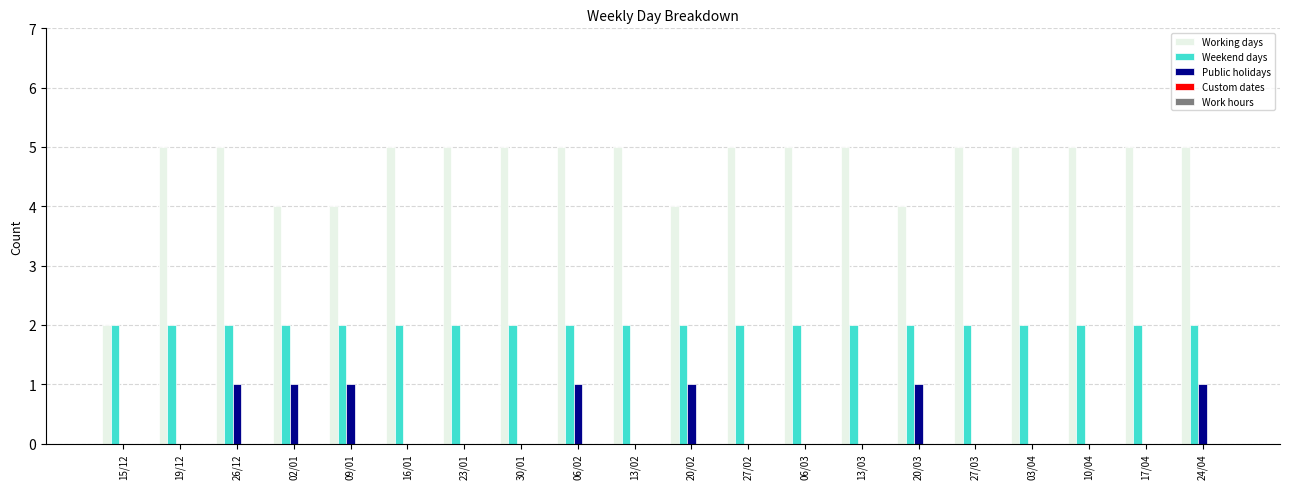

The value of Weekend days at 19/12 is 3. True or false?

False